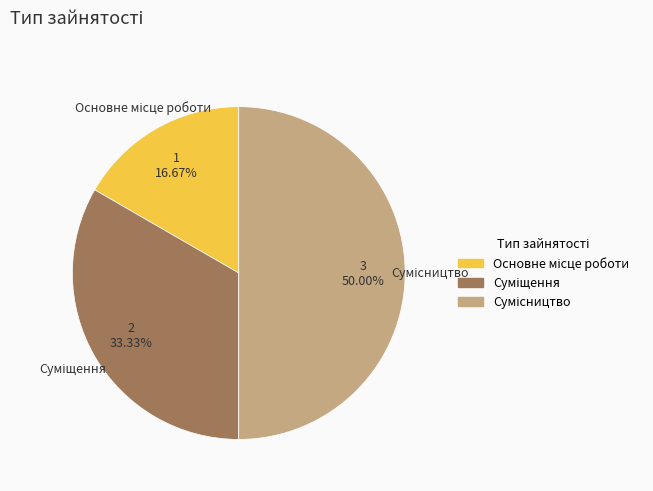

Count the number of slices in the pie.

3